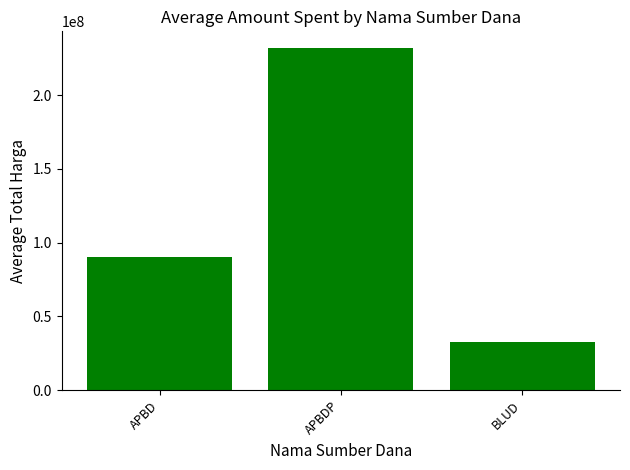

Rank the categories by value from highest to lowest.

APBDP, APBD, BLUD